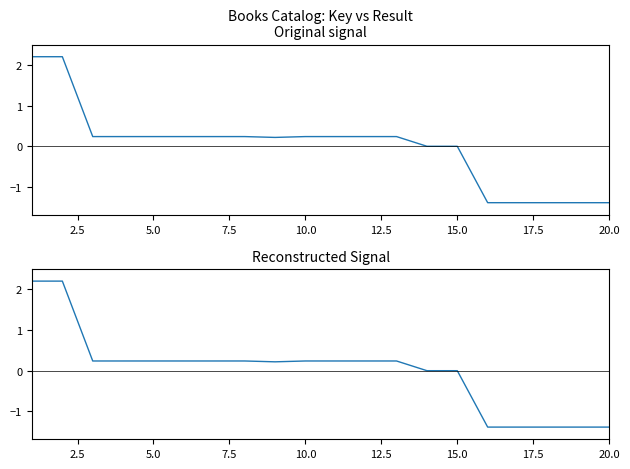

What is the difference between the maximum and minimum values in the Key series?

3.6